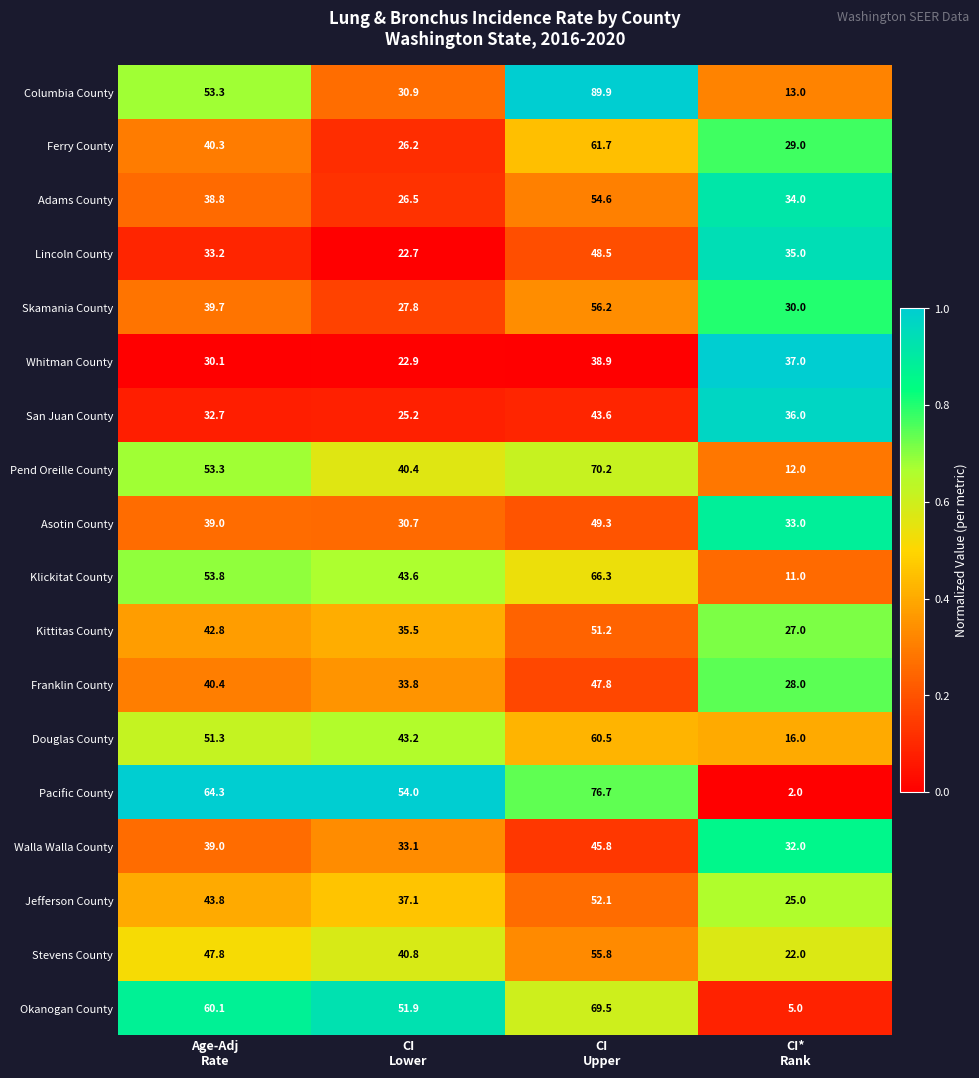

Which series has the largest range (max minus min)?

Columbia County